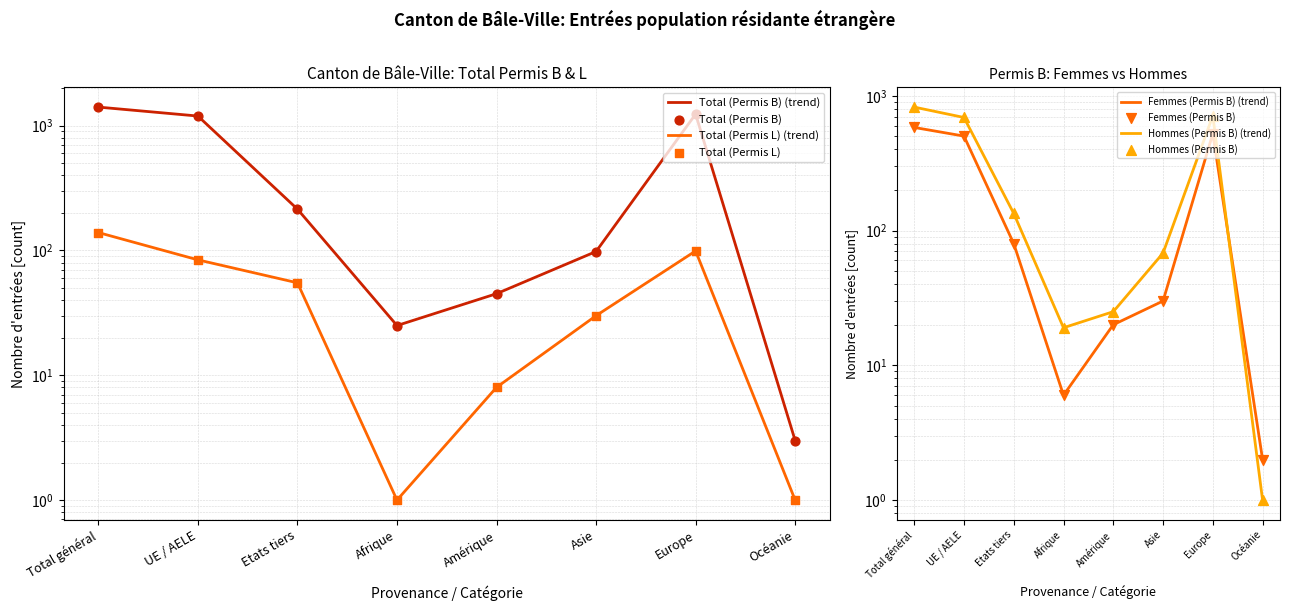

At which category is the sum across all series the highest?

Total général